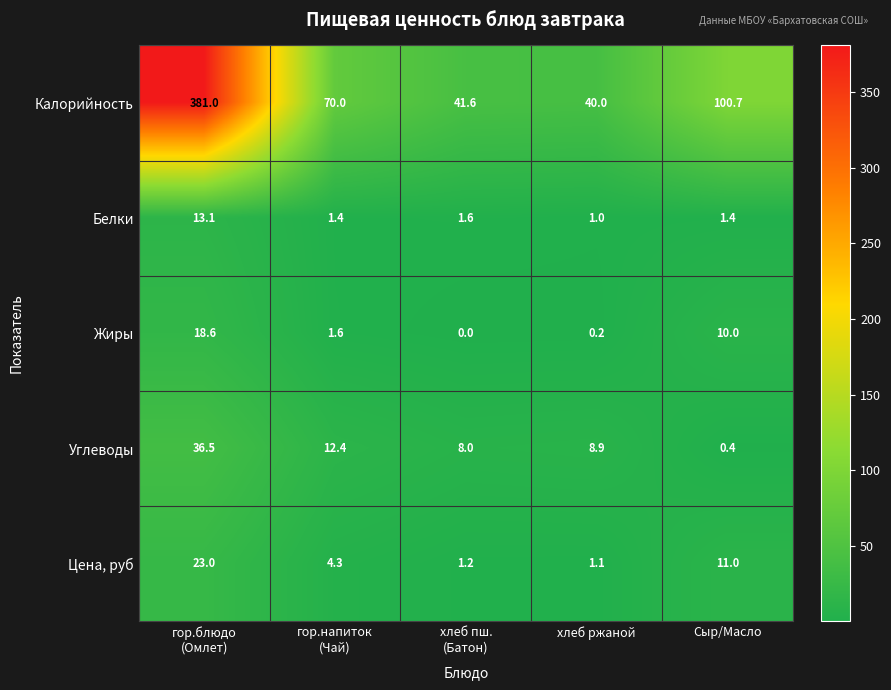

Count the number of data series in this chart.

5